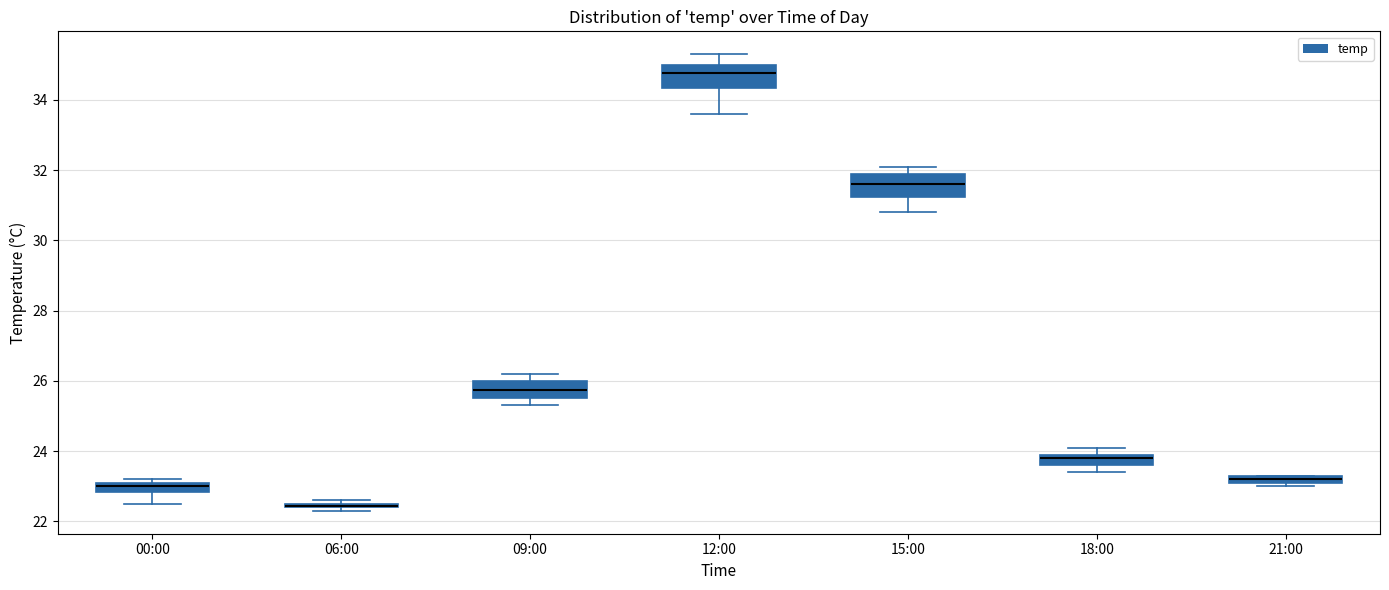

Where is the lower edge of the box for 06:00 on the y-axis? The values are not printed on the chart, so give them approximately, as read against the axis.

22.4